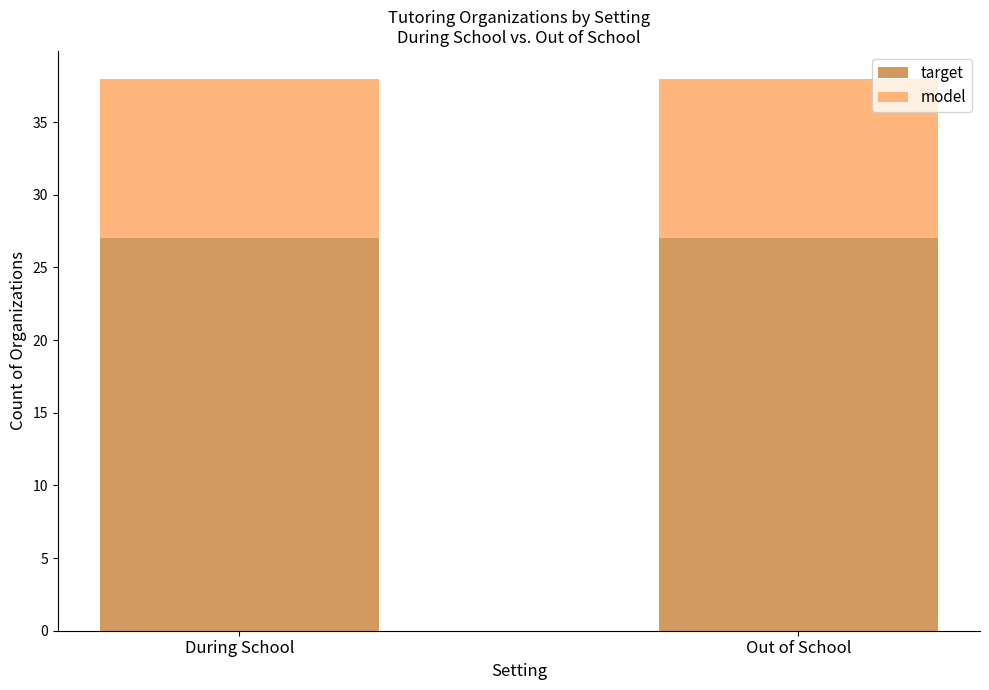

True or false: target has a value of 9 at During School.

False